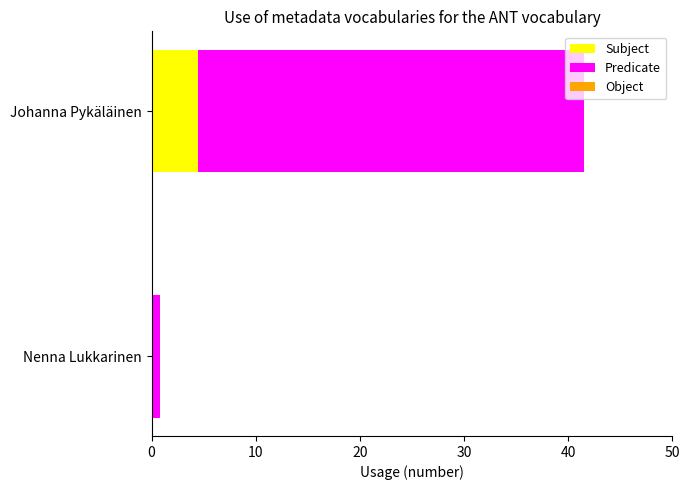

What is the total value across all series at Johanna Pykäläinen?

41.5